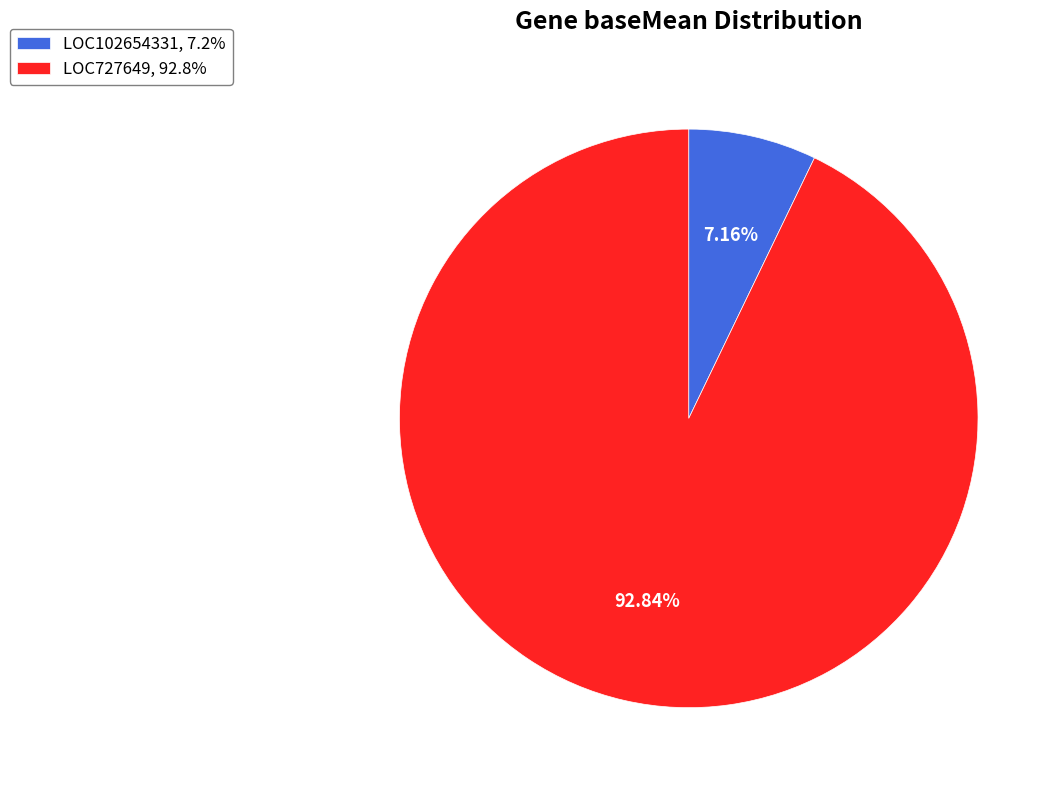

To the nearest percent, what is the average slice percentage?

50%